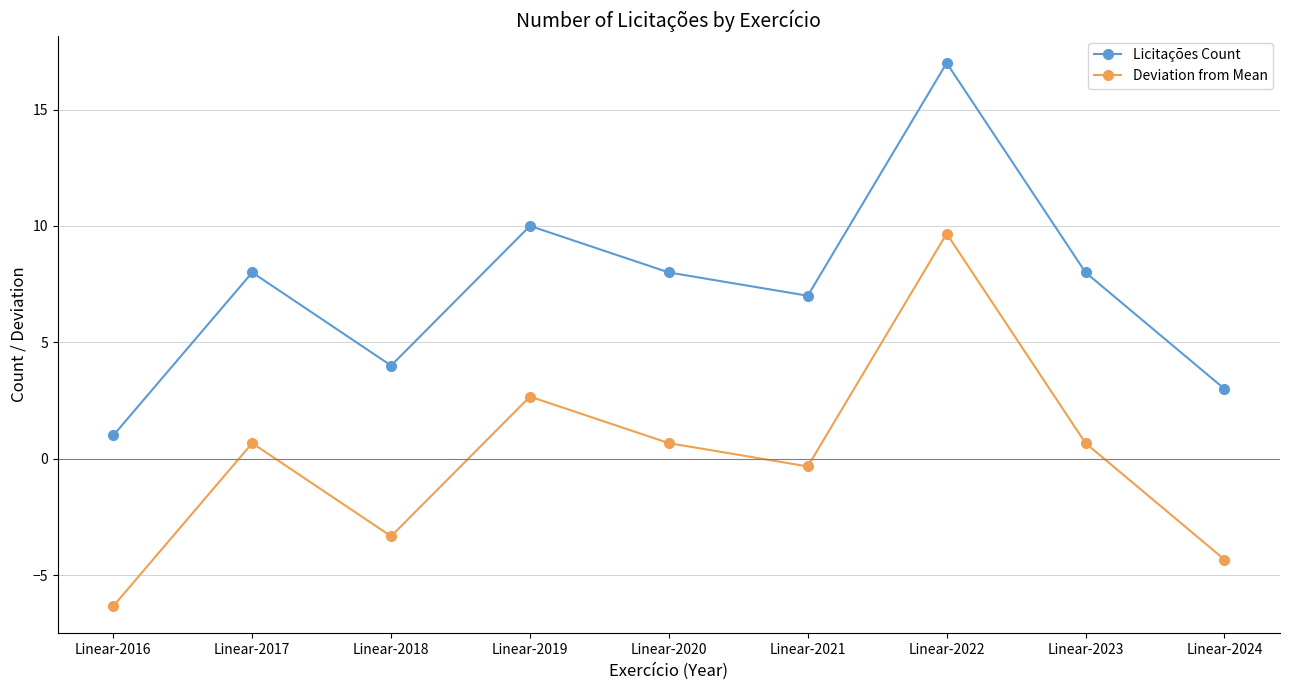

What is the approximate value of Licitações Count at Linear-2020?

8.0